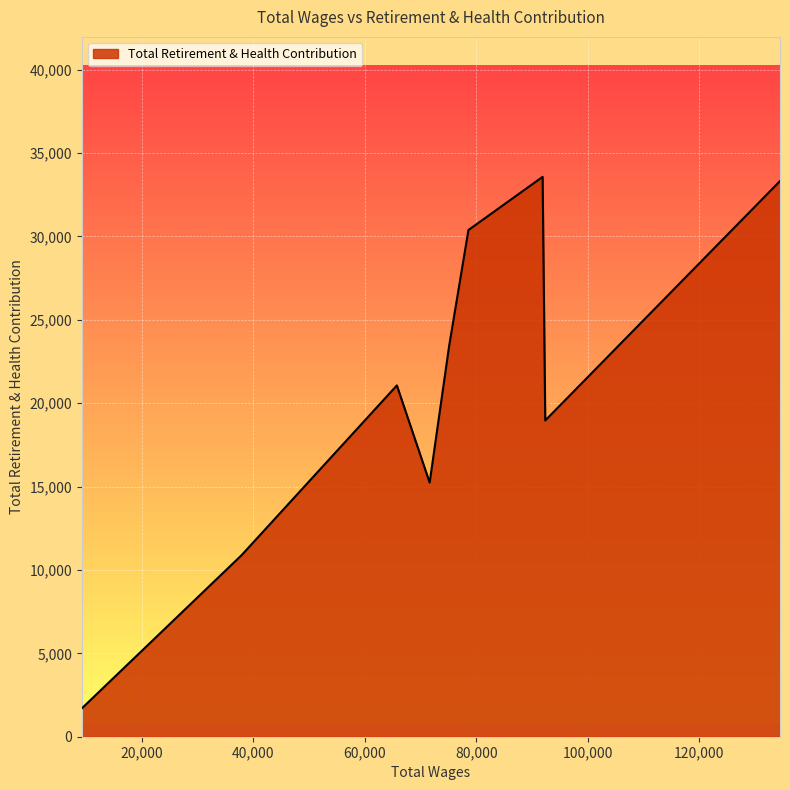

What is the greatest value displayed?

33570